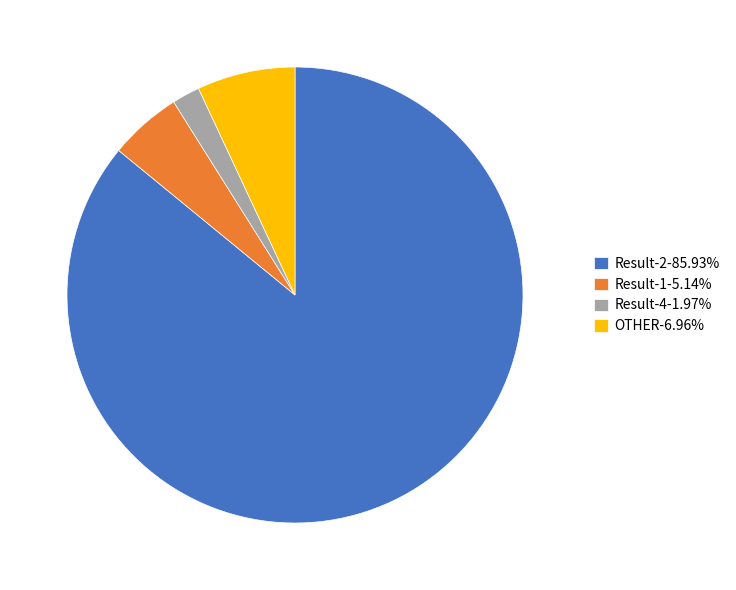

Is there a majority slice in this chart?

Yes